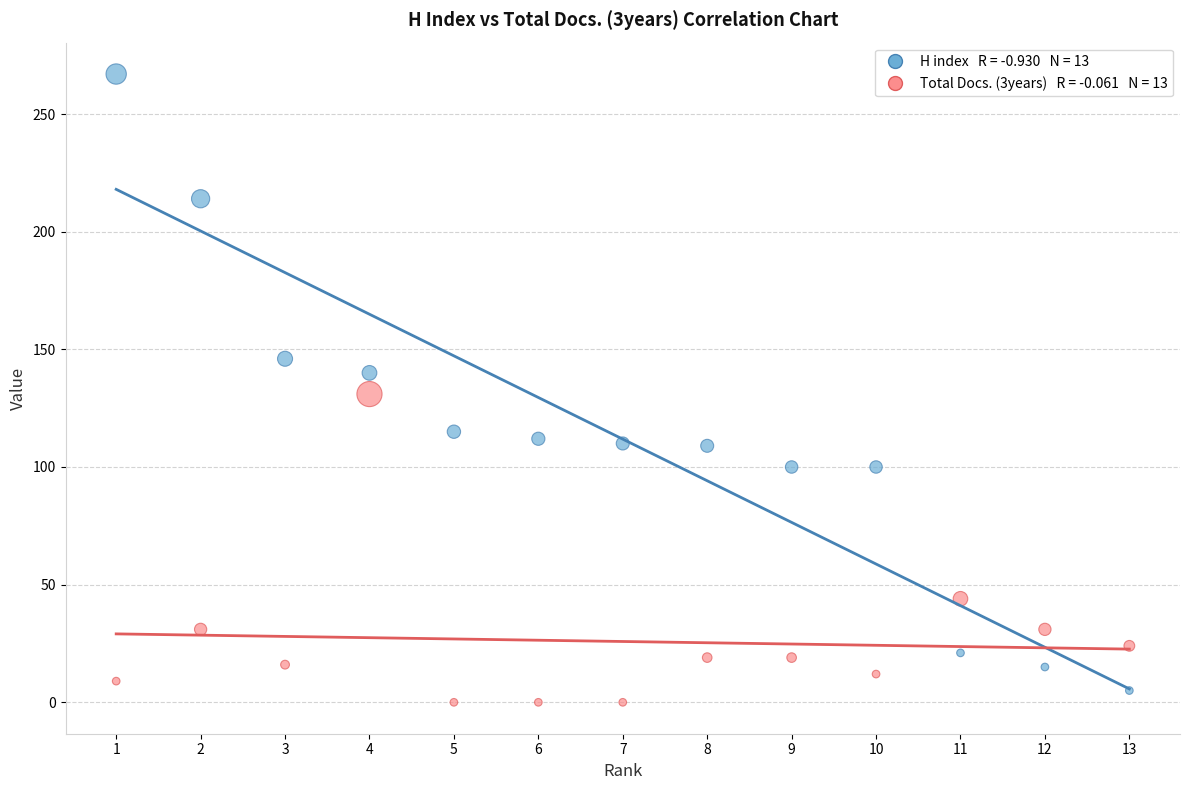

Across all data points, what is the range of X values (max minus min)?

12